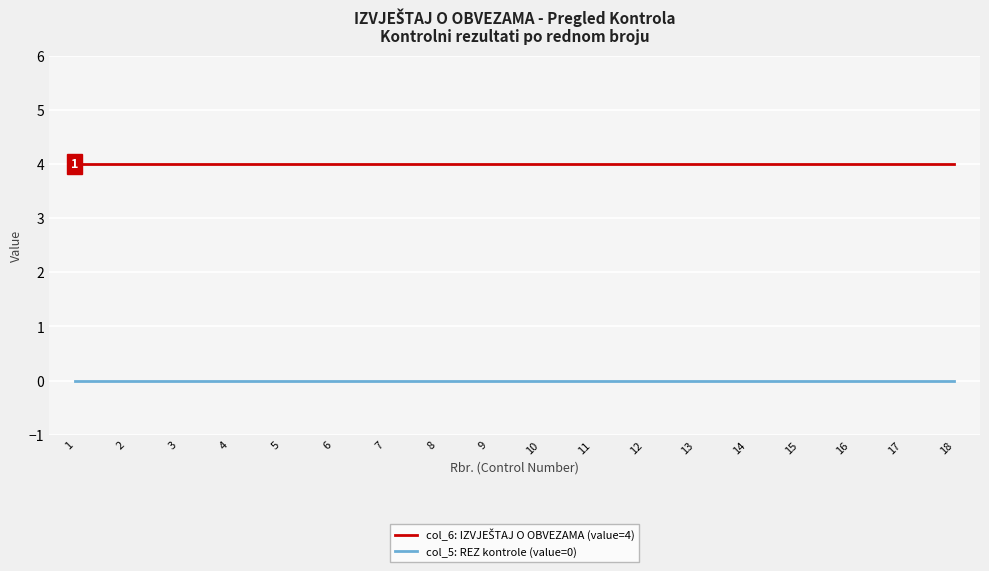

What is the maximum value shown in the chart?

4